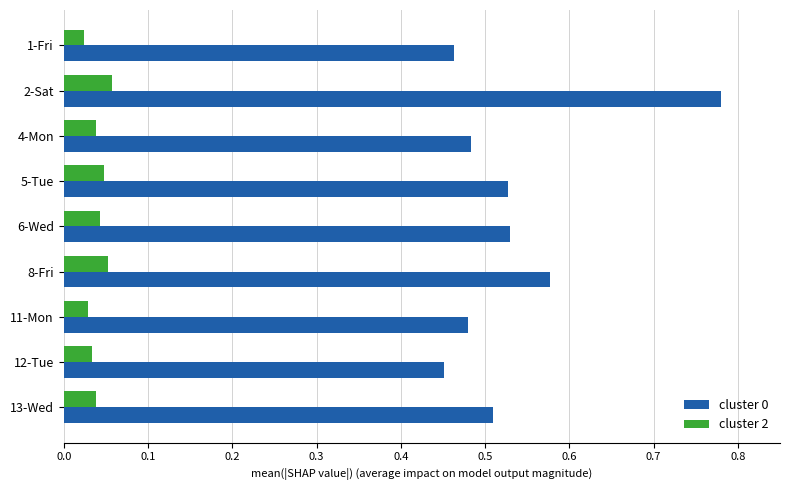

The cluster 0 series shows 0.2 at 8-Fri. True or false?

False